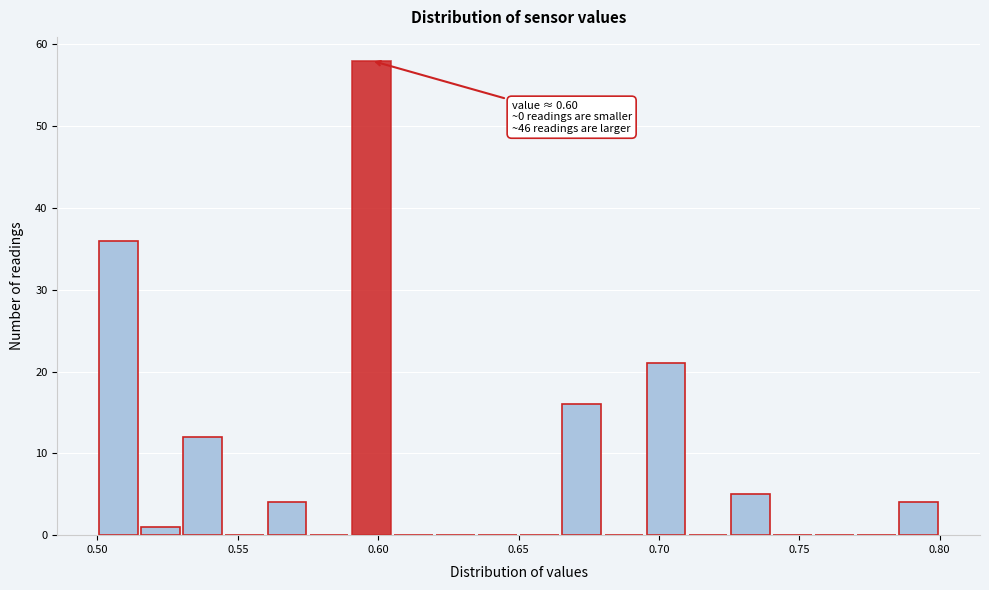

Read against the x-axis, roughly where is the centre of the tallest bar?

0.600